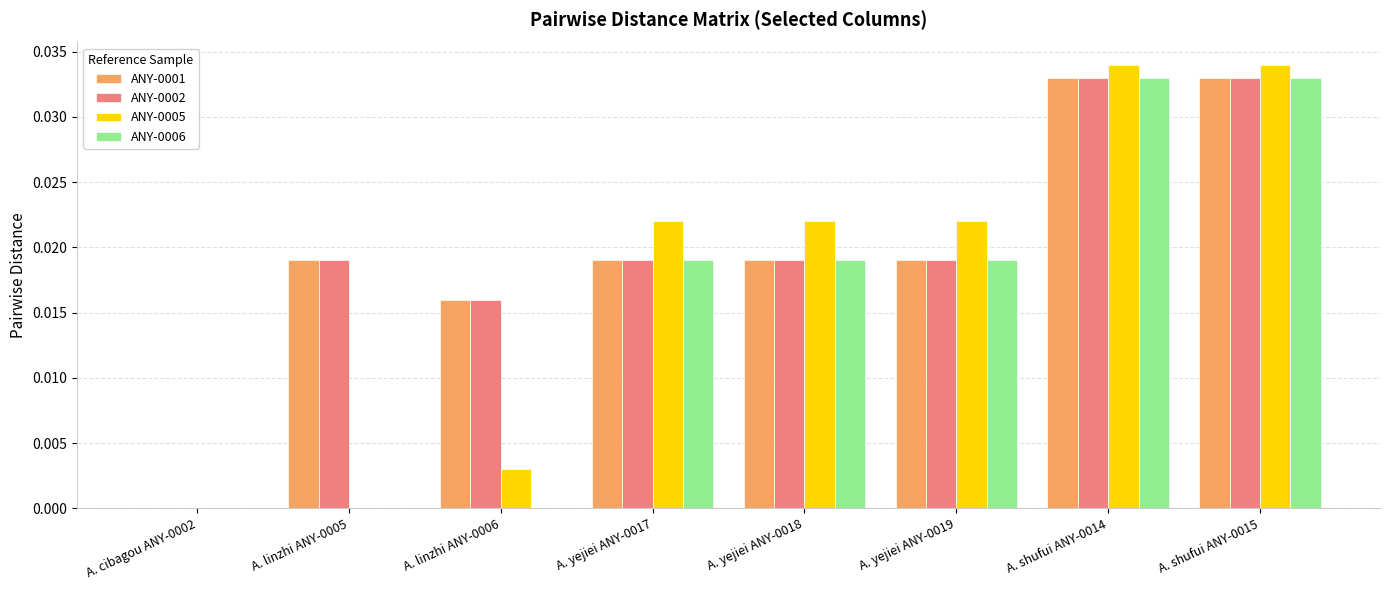

Between A. cibagou ANY-0002 and A. yejiei ANY-0017, which series saw the biggest shift?

ANY-0005